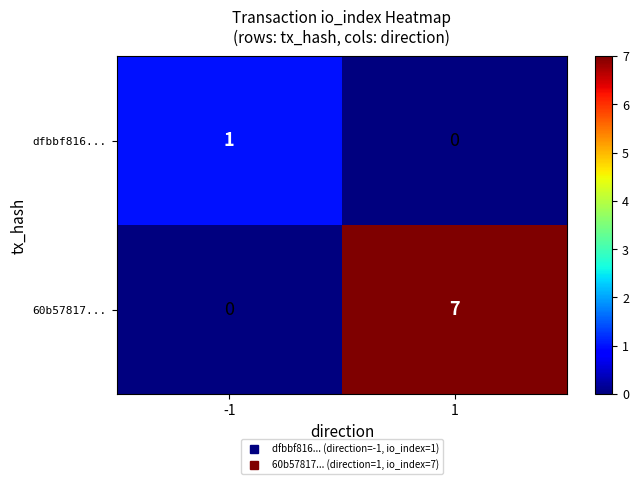

Is the value of 60b57817... at -1 greater than the value of dfbbf816... at -1?

No